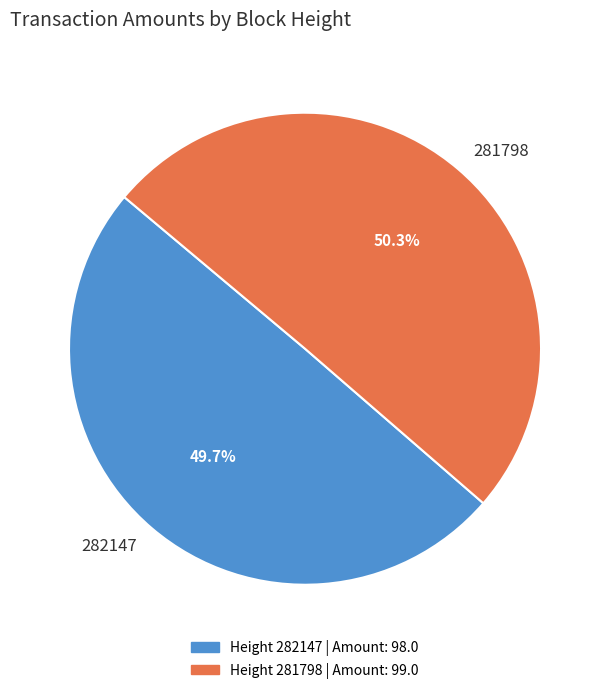

Which has a higher value, 281798 or 282147?

281798